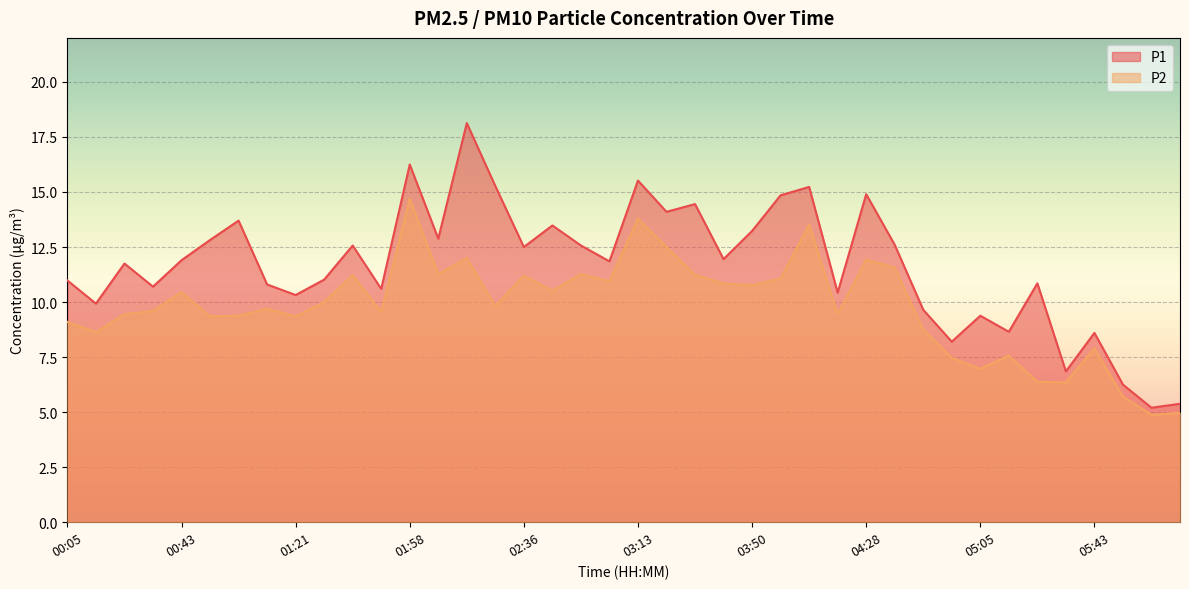

Rank the series by their average value, from lowest to highest.

P2, P1